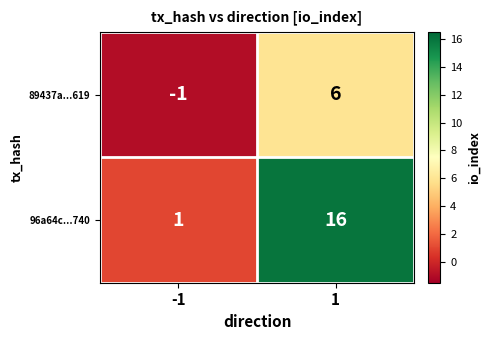

How many distinct data groups are displayed?

2